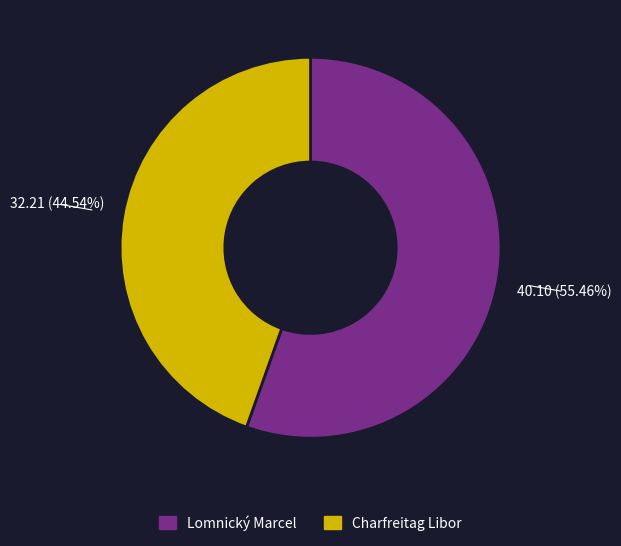

True or false: Charfreitag Libor accounts for 45% of the total.

True